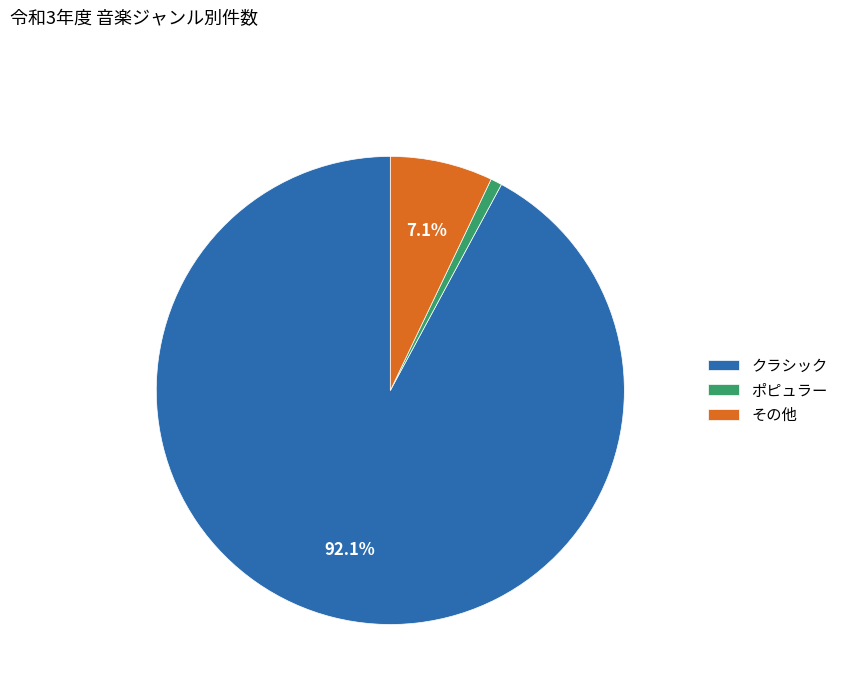

To the nearest percent, what is the average slice percentage?

33%